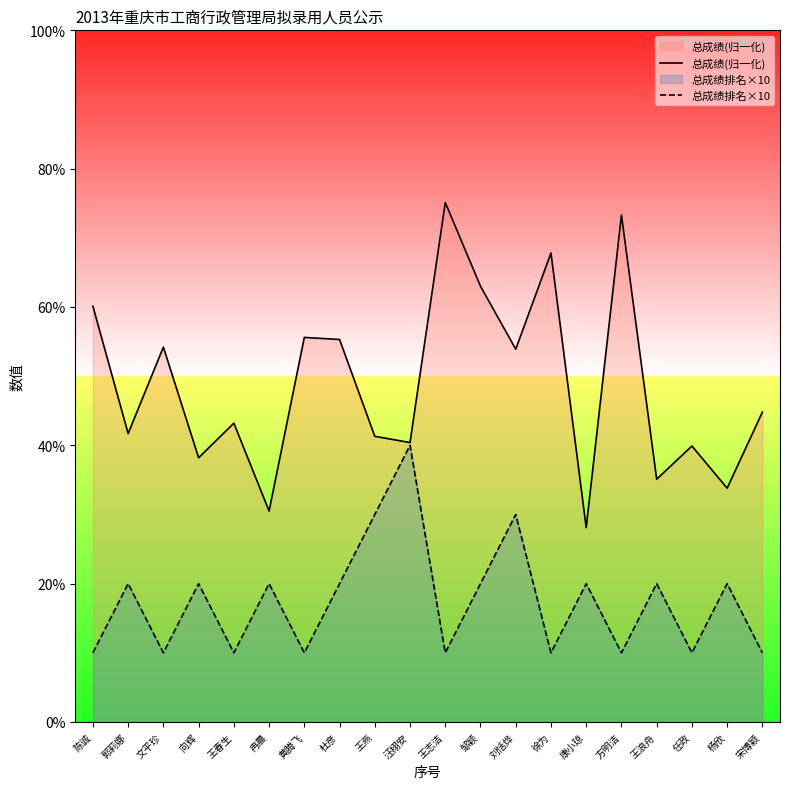

What is the difference between the 总成绩(归一化) values at 任政 and 向辉?

1.7